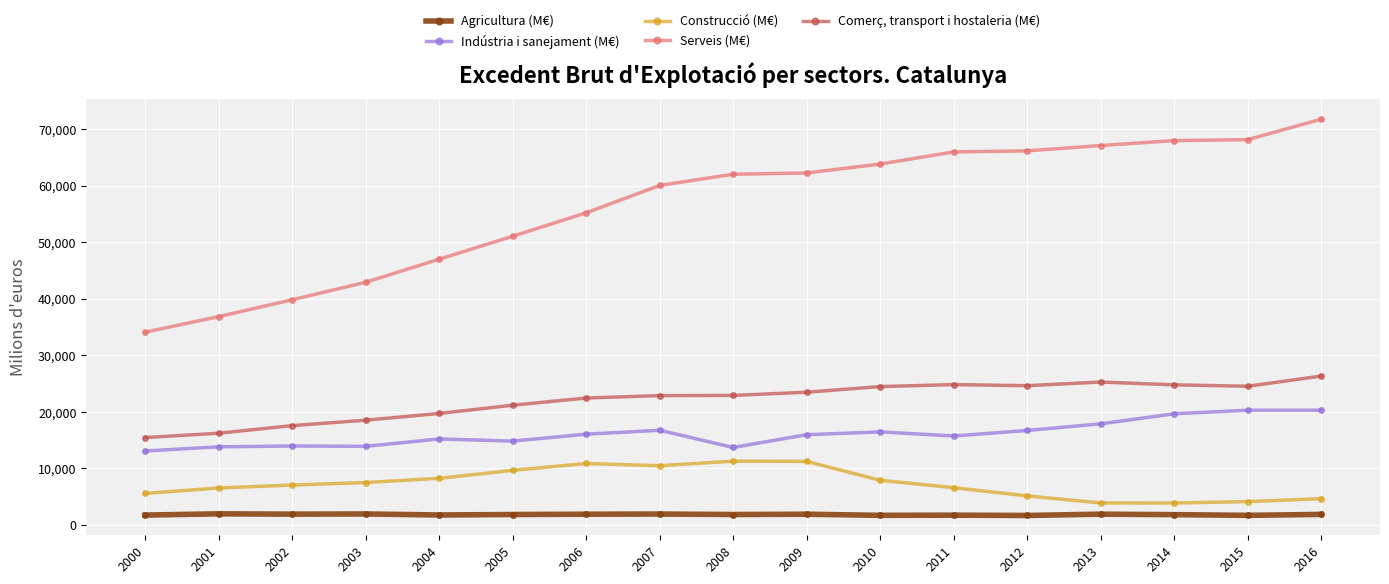

How many data points in Comerç, transport i hostaleria (M€) are less than 22913?

8